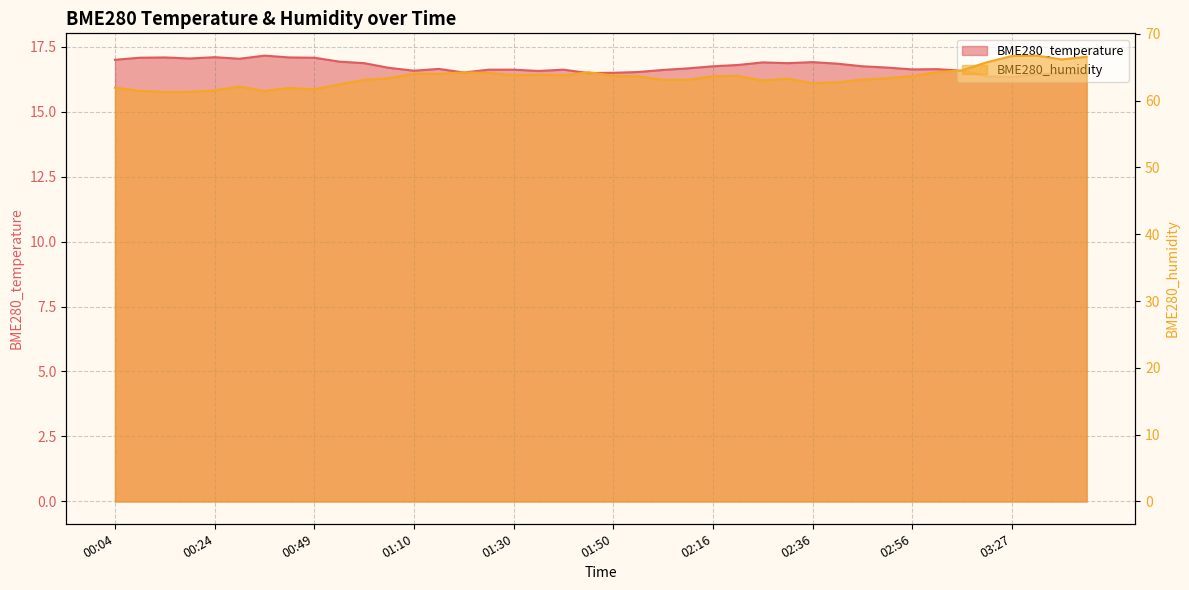

Where is BME280_temperature nearest to the value 16?

03:27